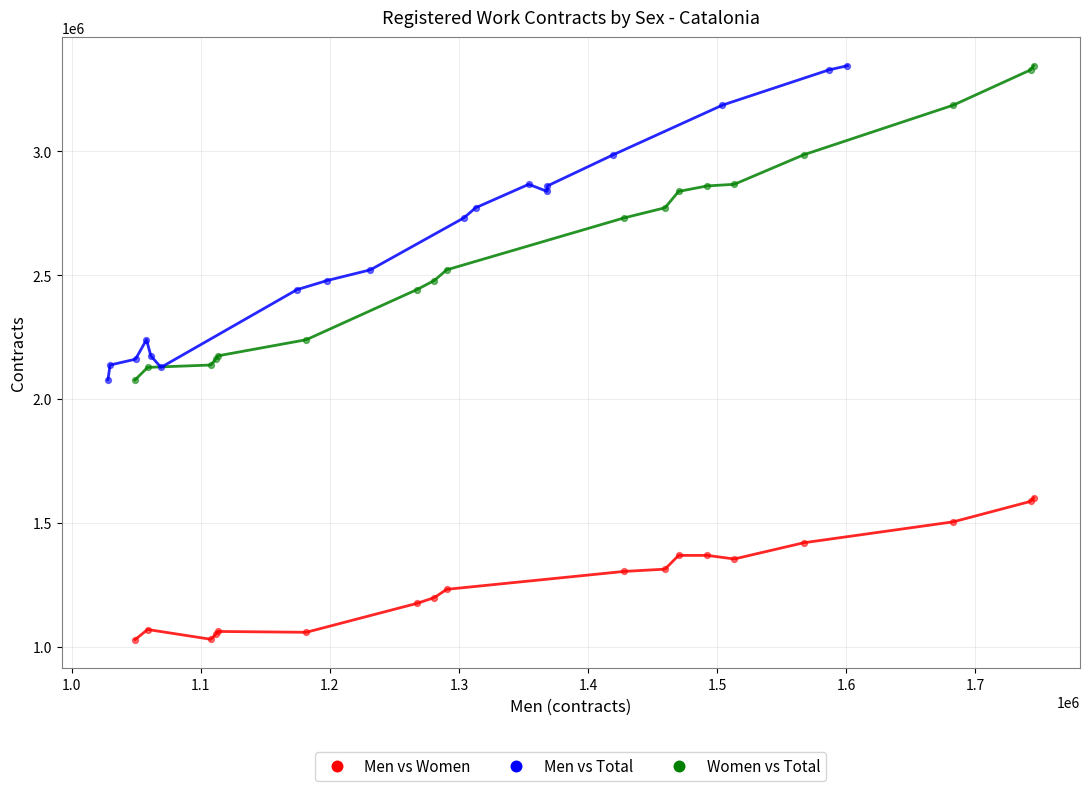

Which series contains the lowest Y value?

Men vs Women